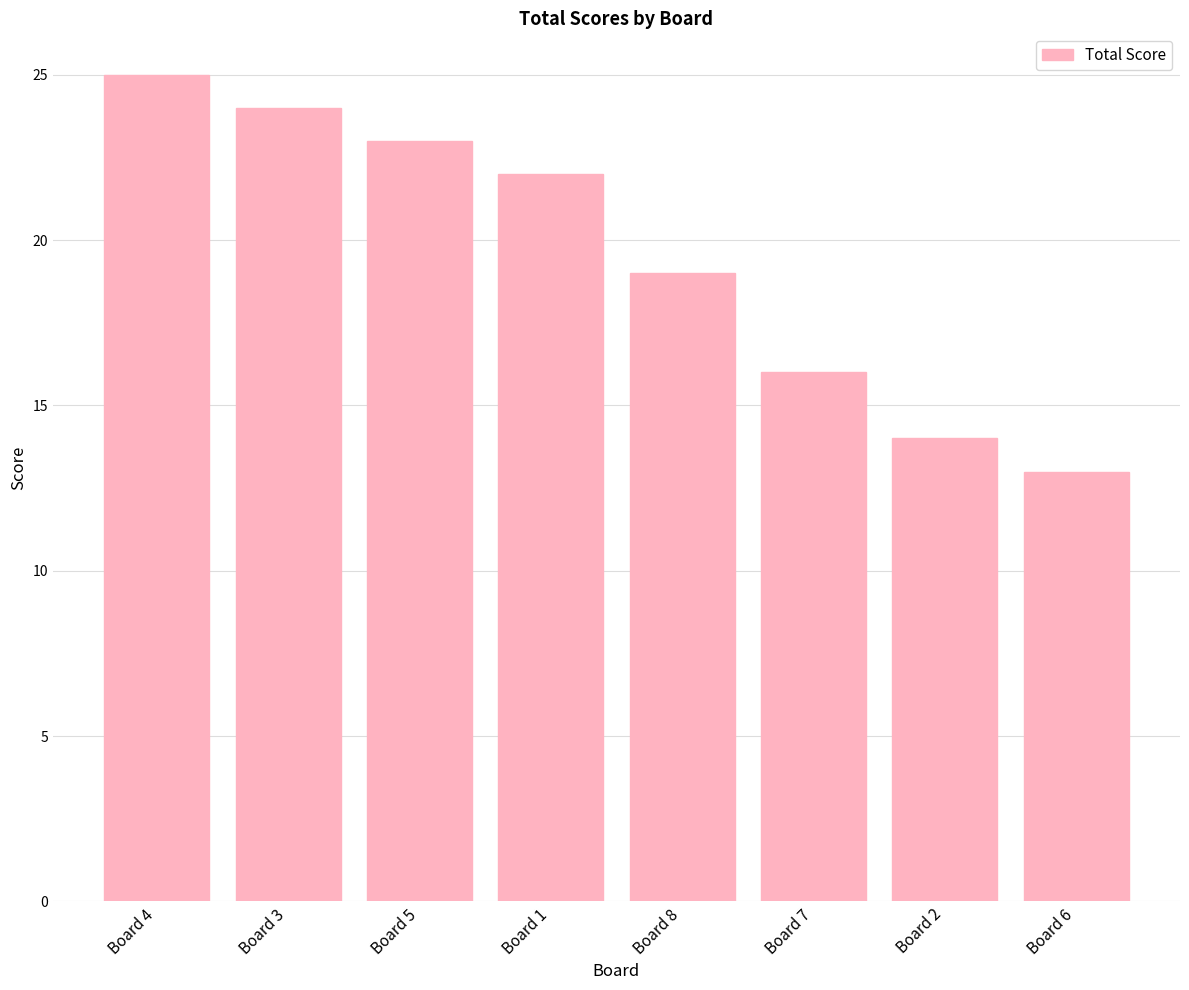

What is the approximate value at Board 8, to the nearest 10?

20